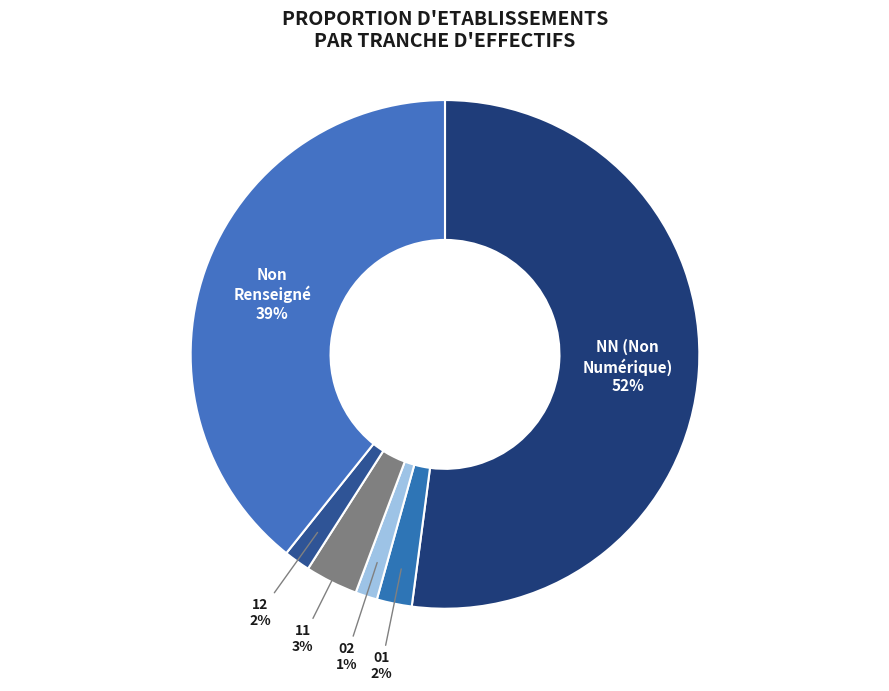

Does any single category account for the majority?

Yes